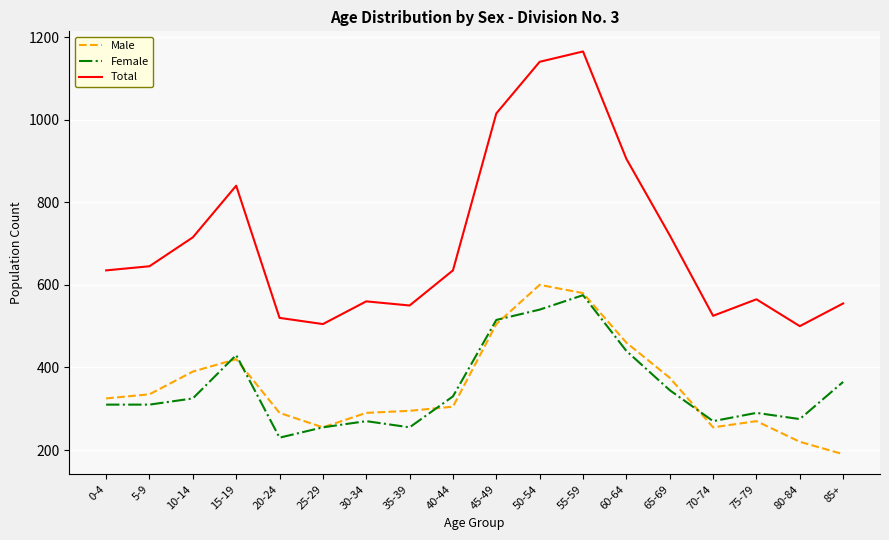

What is the difference between the highest and lowest values at 45-49?

510